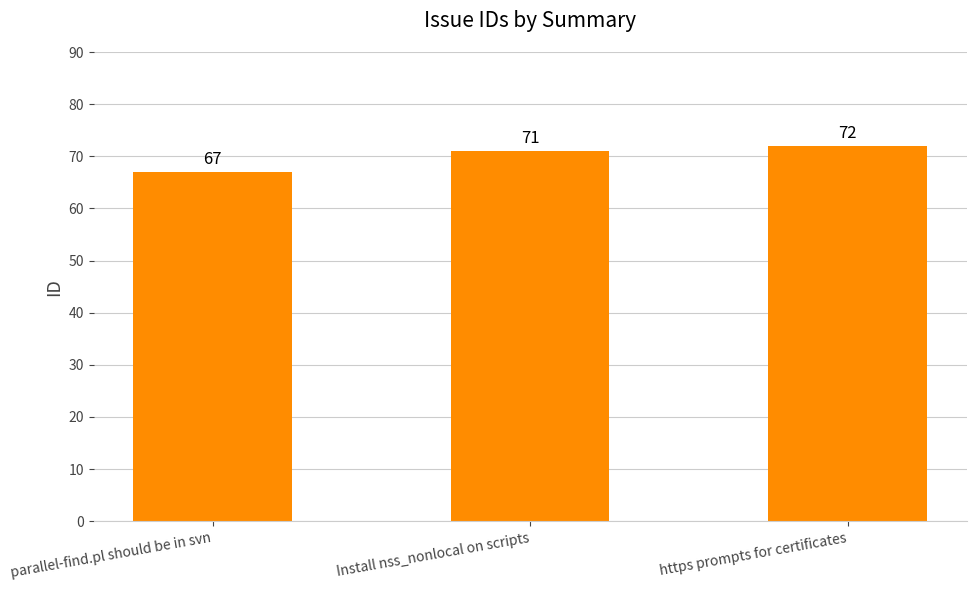

What is the average value?

70